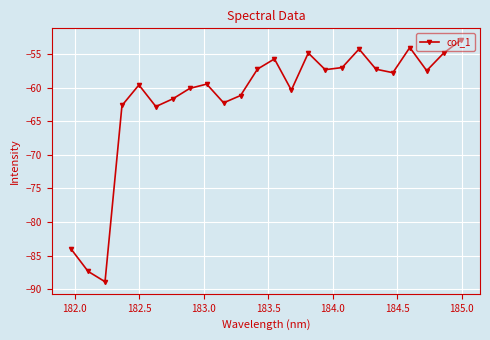

How many interior local valleys (lower than both neighbors) does the data have?

7